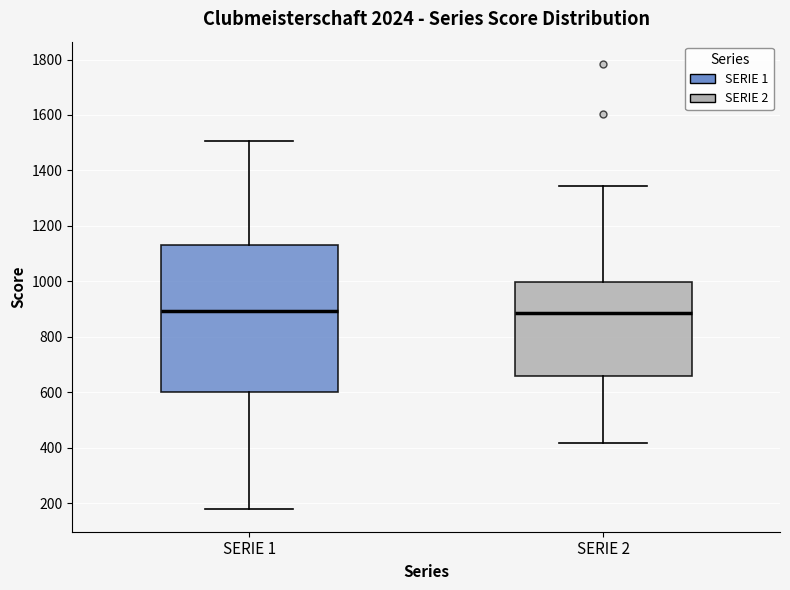

Where does the upper whisker of the box for SERIE 2 end on the y-axis? The values are not printed on the chart, so give them approximately, as read against the axis.

1340